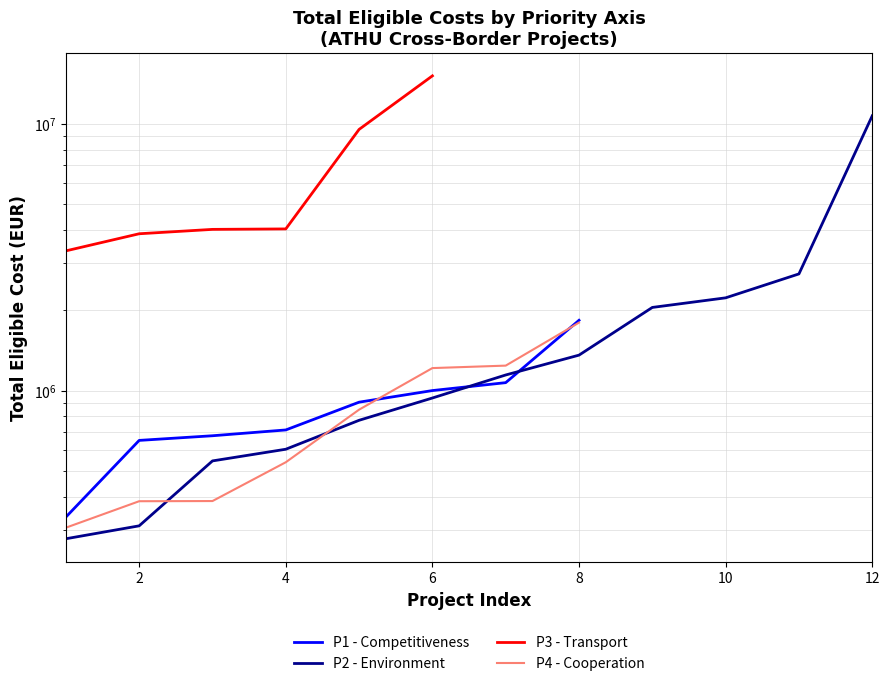

What is the value of the P2 - Environment point at the 5th from the left?

773502.1